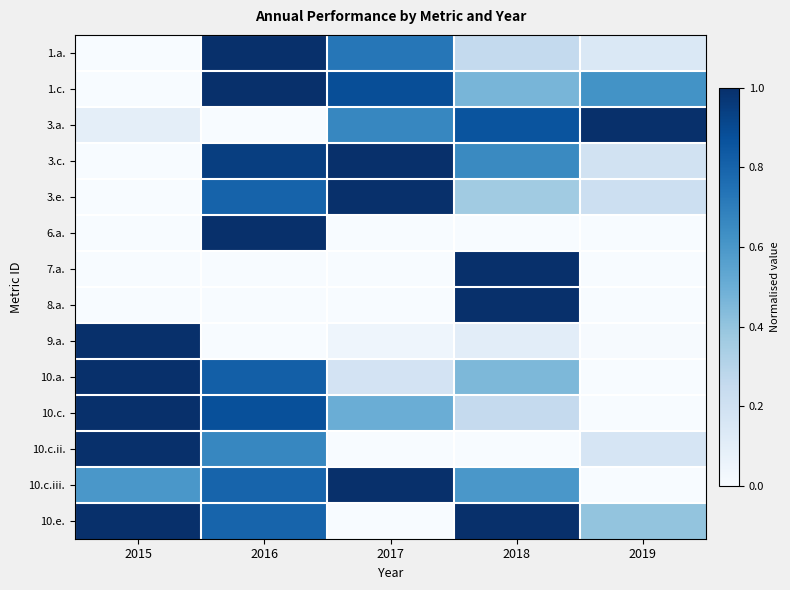

Between 2017 and 2016, which is larger?

2016